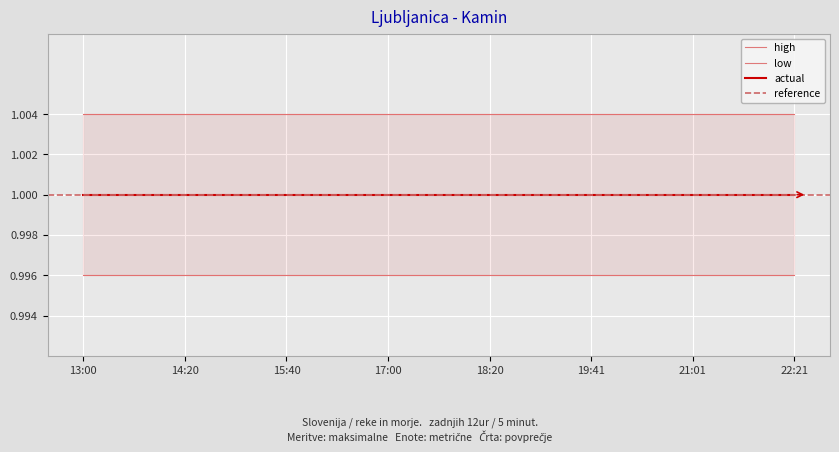

True or false: high and reference intersect in this chart.

False